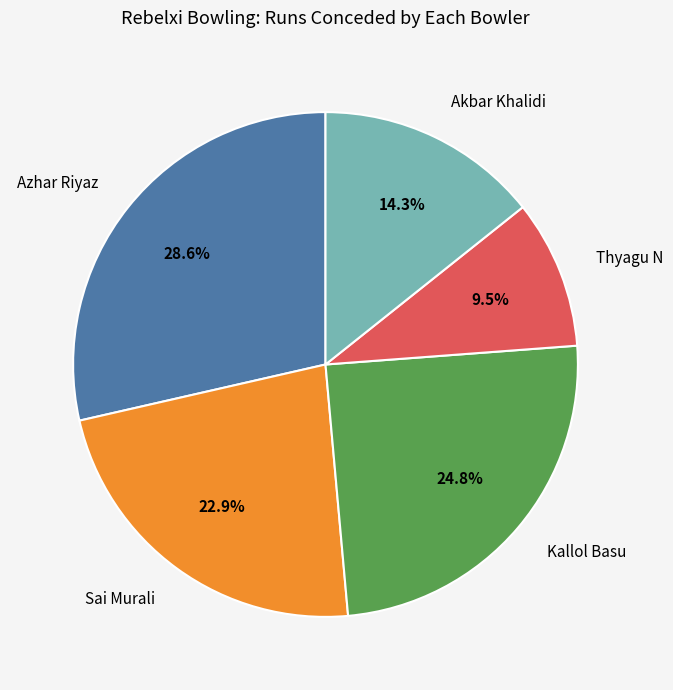

To the nearest percent, what percentage of the pie is Azhar Riyaz?

29%